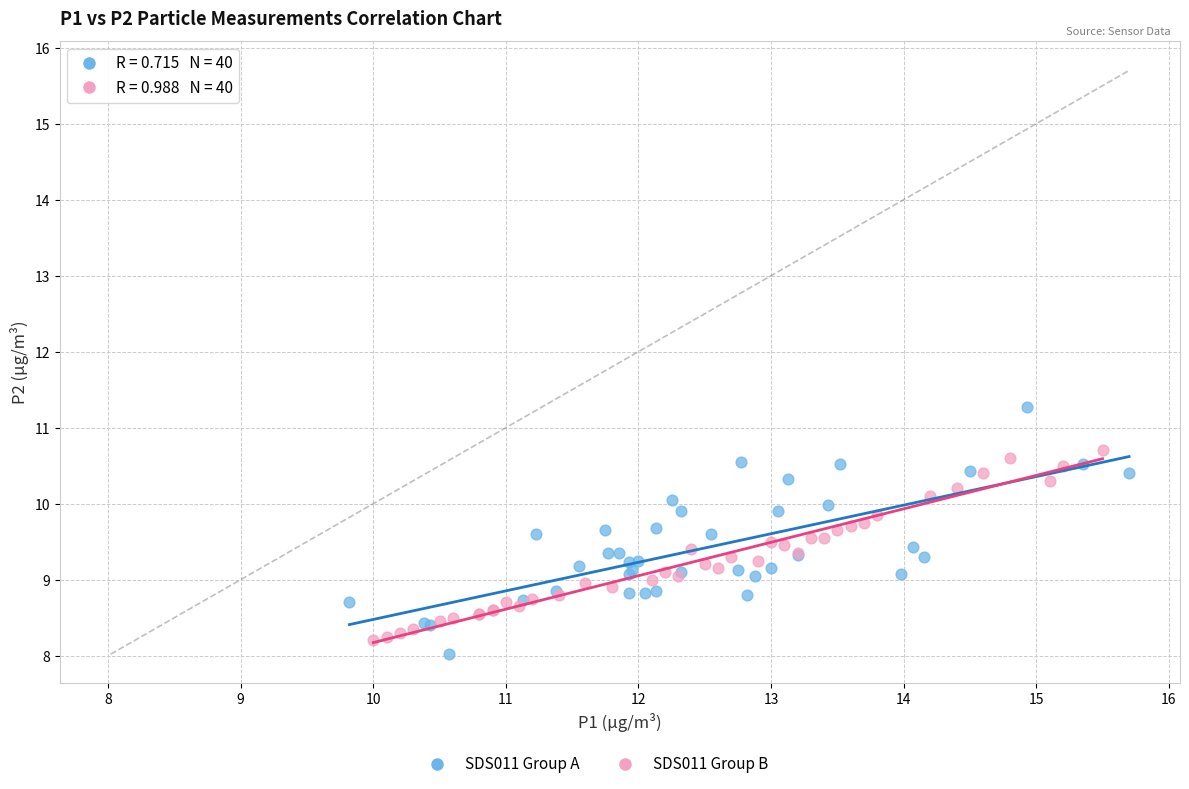

Which series contains the highest Y value?

SDS011 Group A